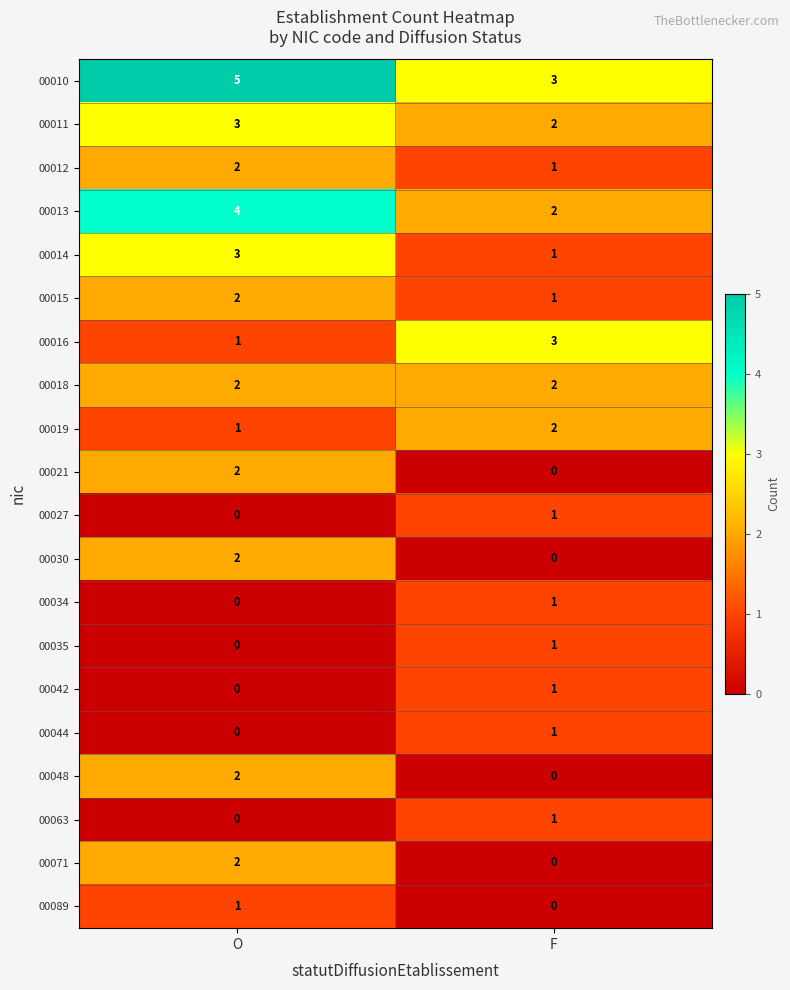

At which category is the sum across all series the highest?

O